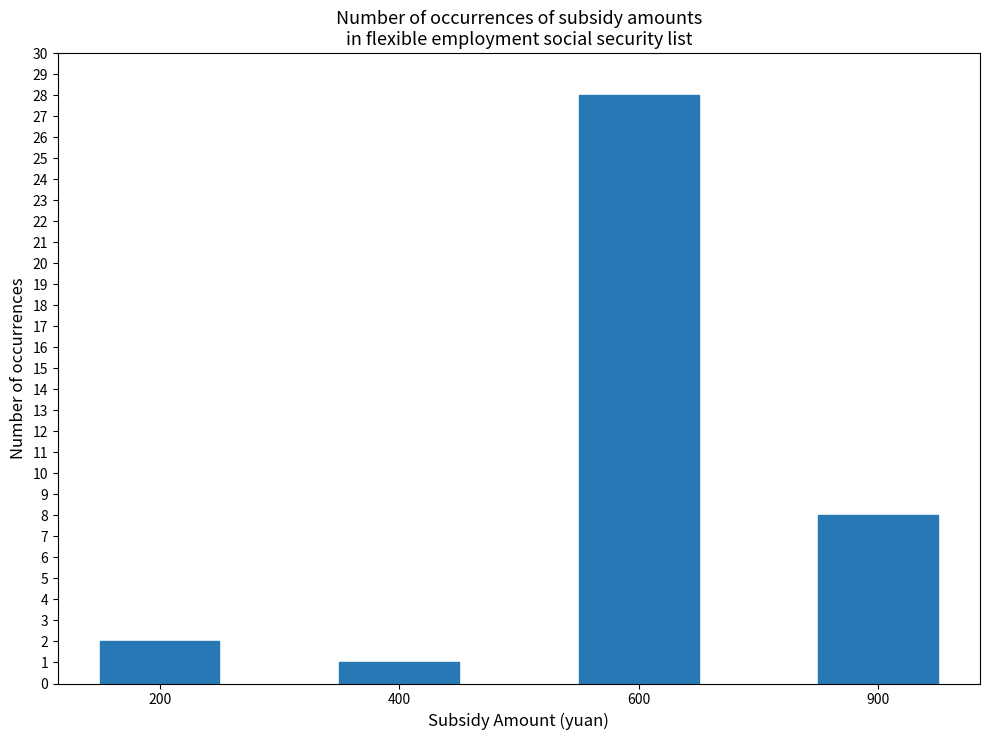

How many series are shown in this chart?

1